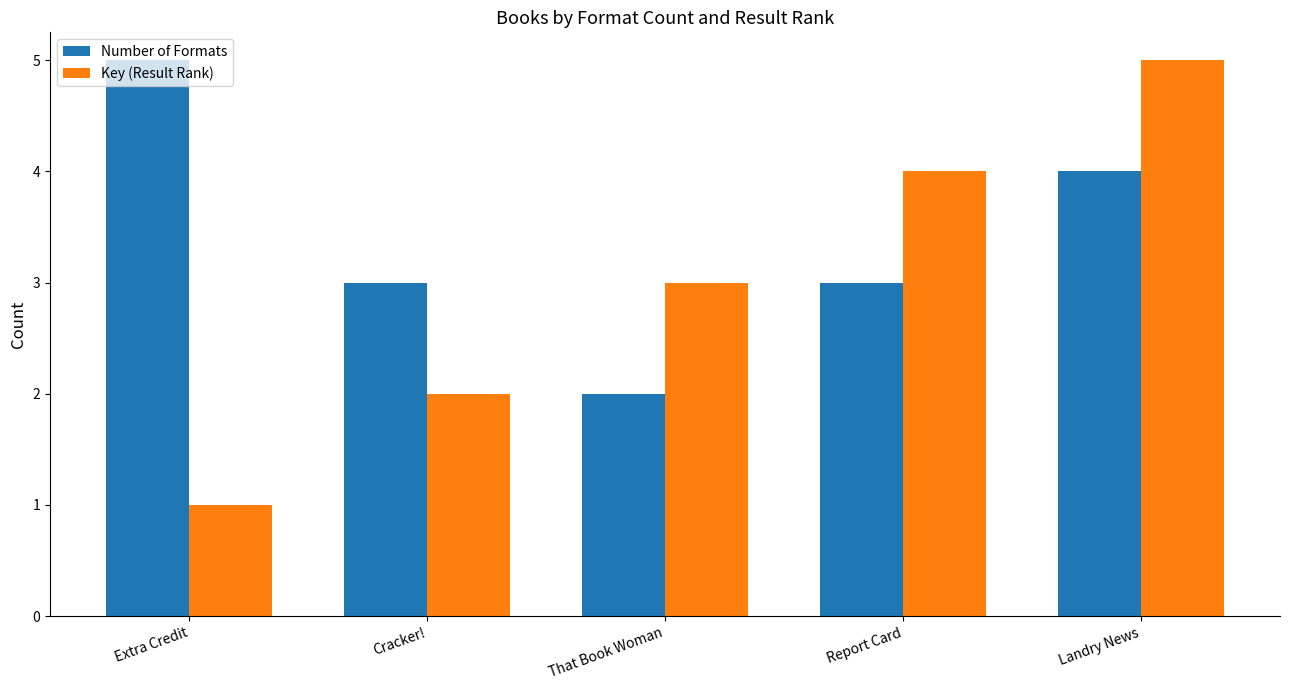

What is the greatest value displayed?

5